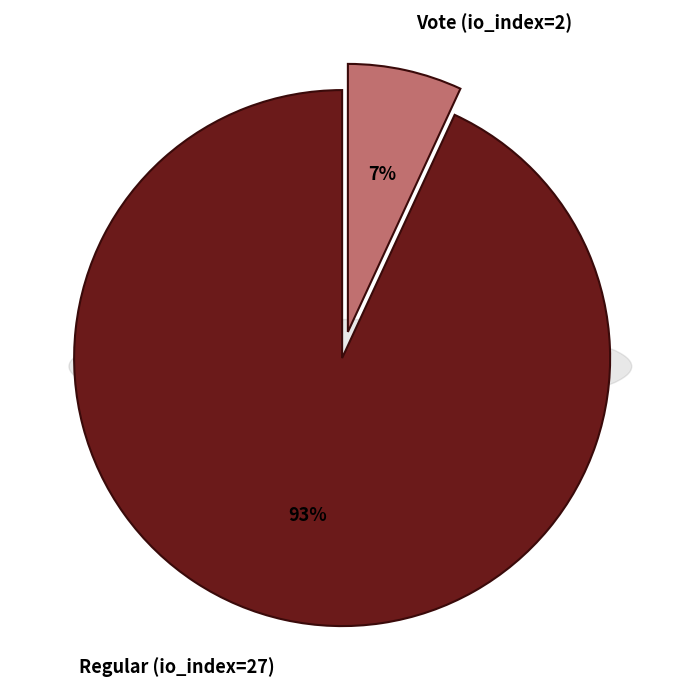

Which category has the biggest portion of the pie?

Regular (io_index=27)